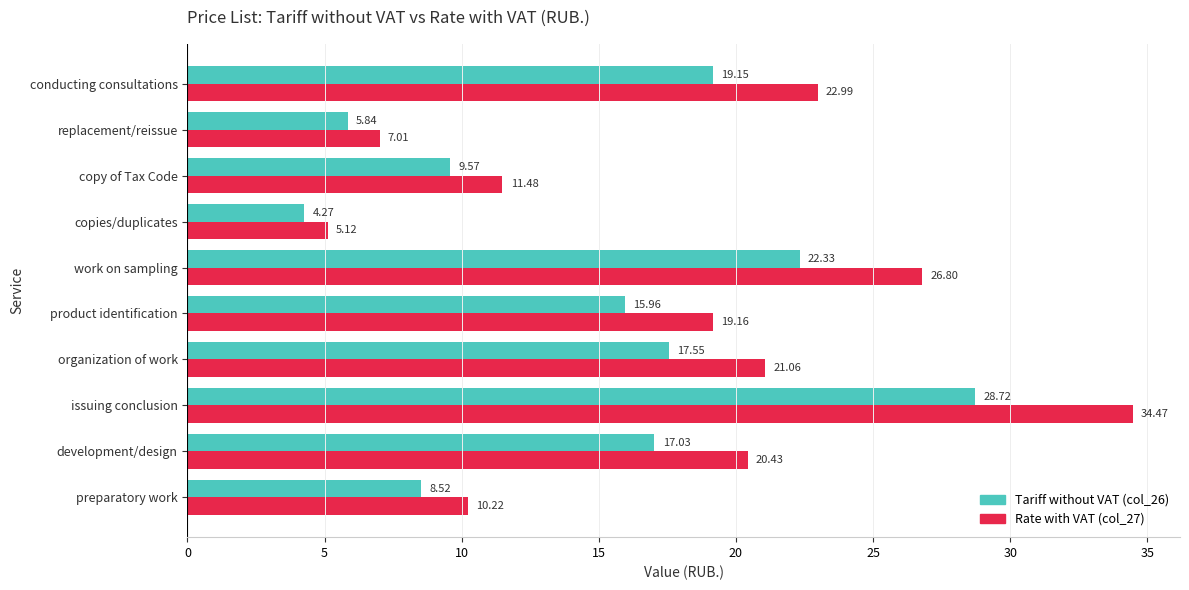

Which series has the largest range (max minus min)?

Rate with VAT (col_27)